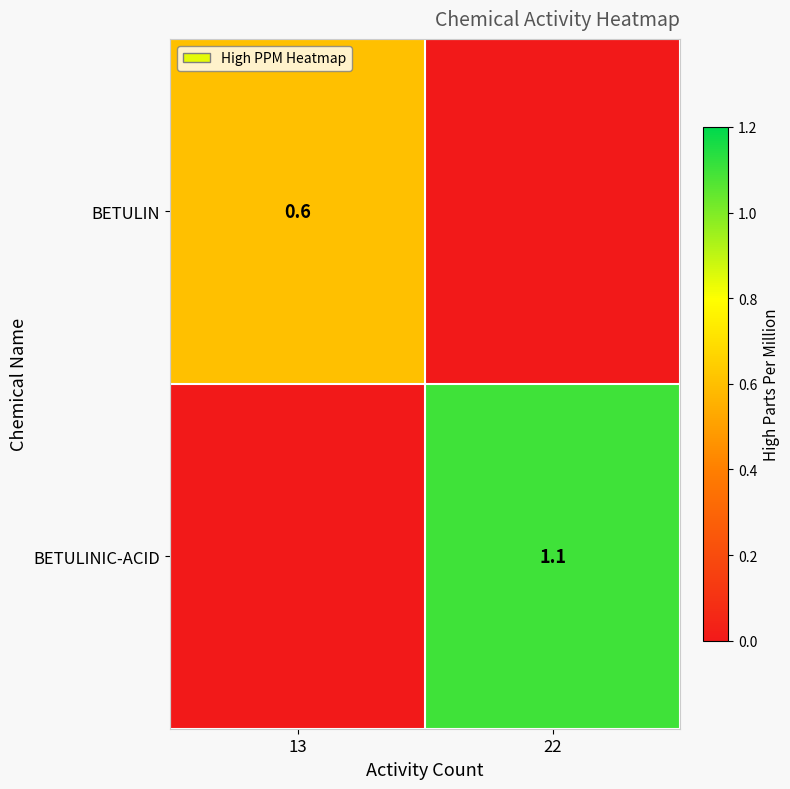

How many distinct data groups are displayed?

2